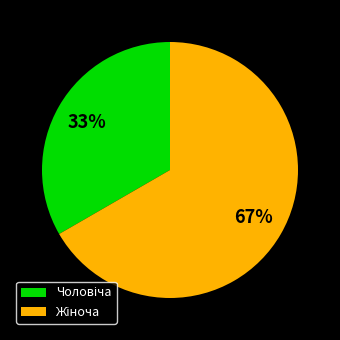

To the nearest percent, what is the average slice percentage?

50%